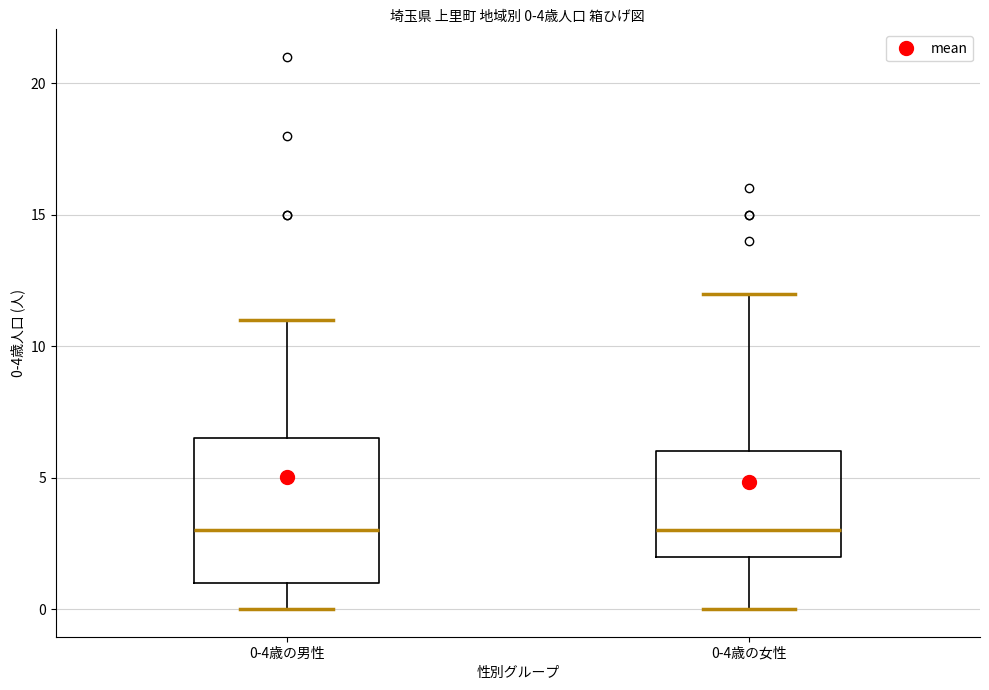

Comparing the boxes themselves (not the whiskers), which one is the tallest?

0-4歳の男性